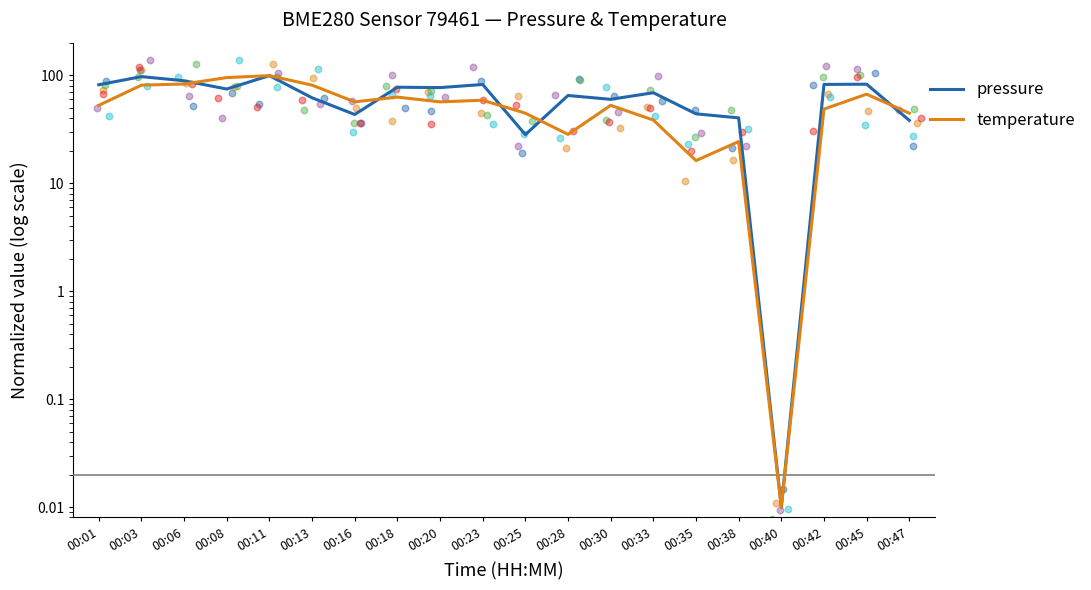

Which series contains the highest Y value?

pressure